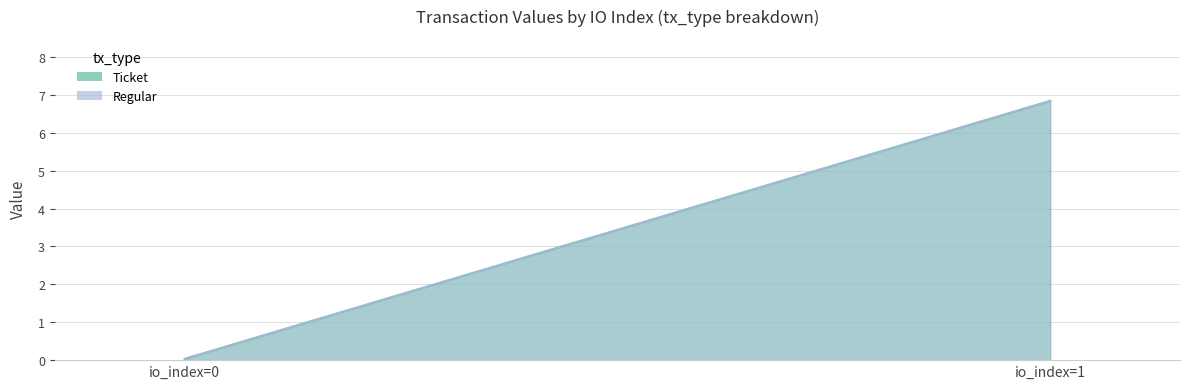

How many values in the Ticket series exceed 6?

1